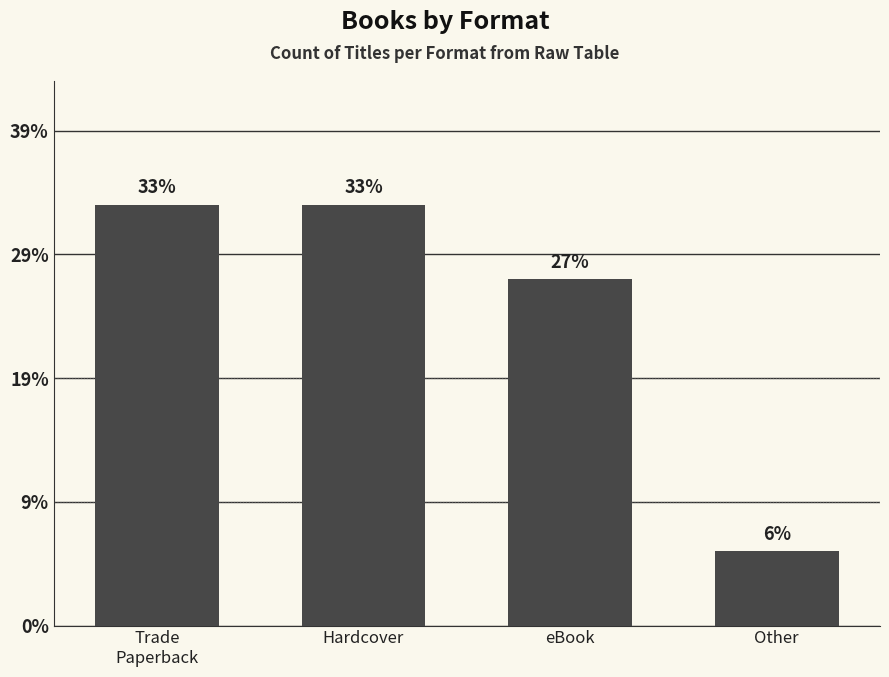

Are the bars horizontal?

No